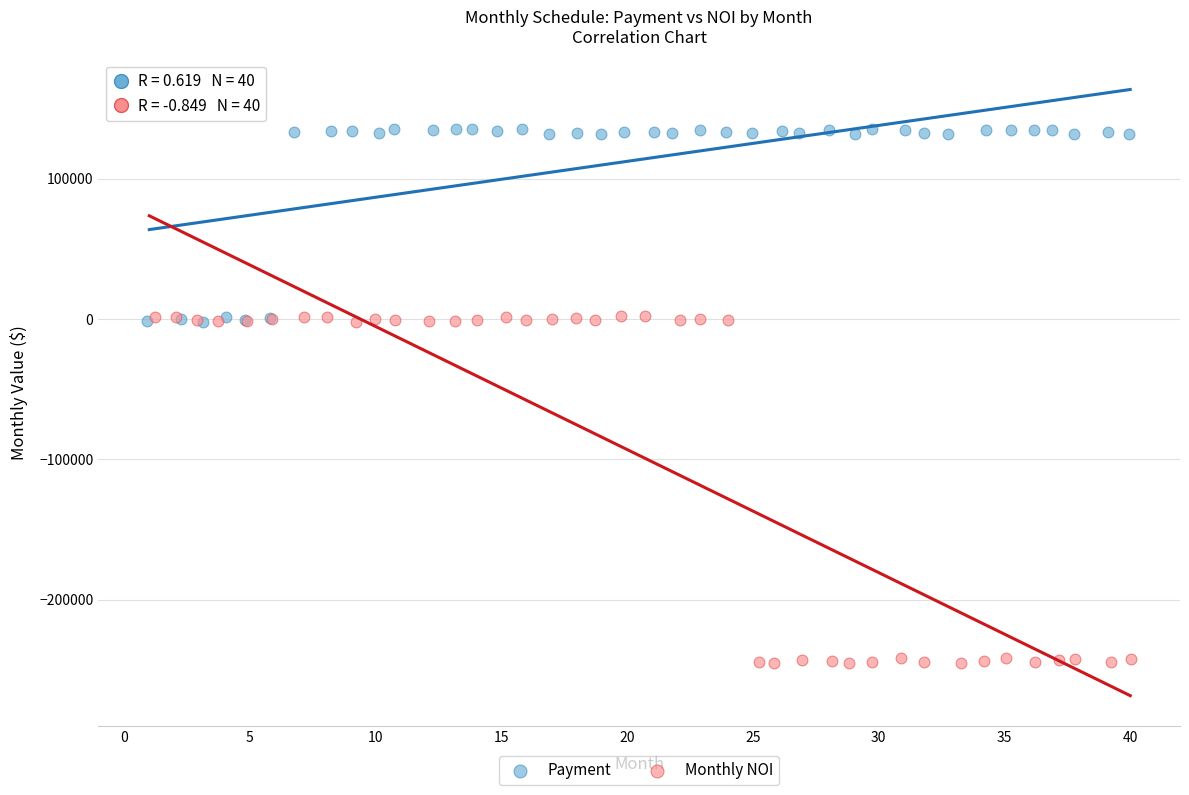

Which series has the widest spread of Y values?

Monthly NOI